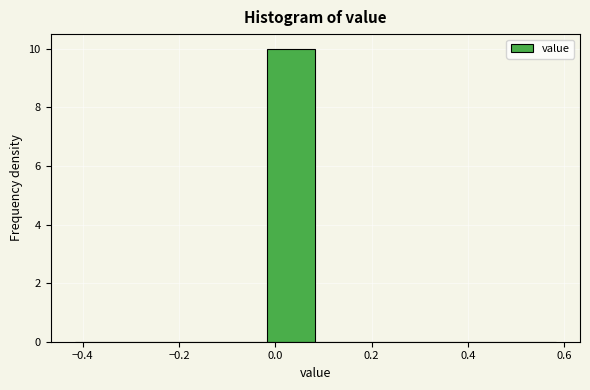

Which range on the x-axis has the tallest bar?

-0.02 to 0.08